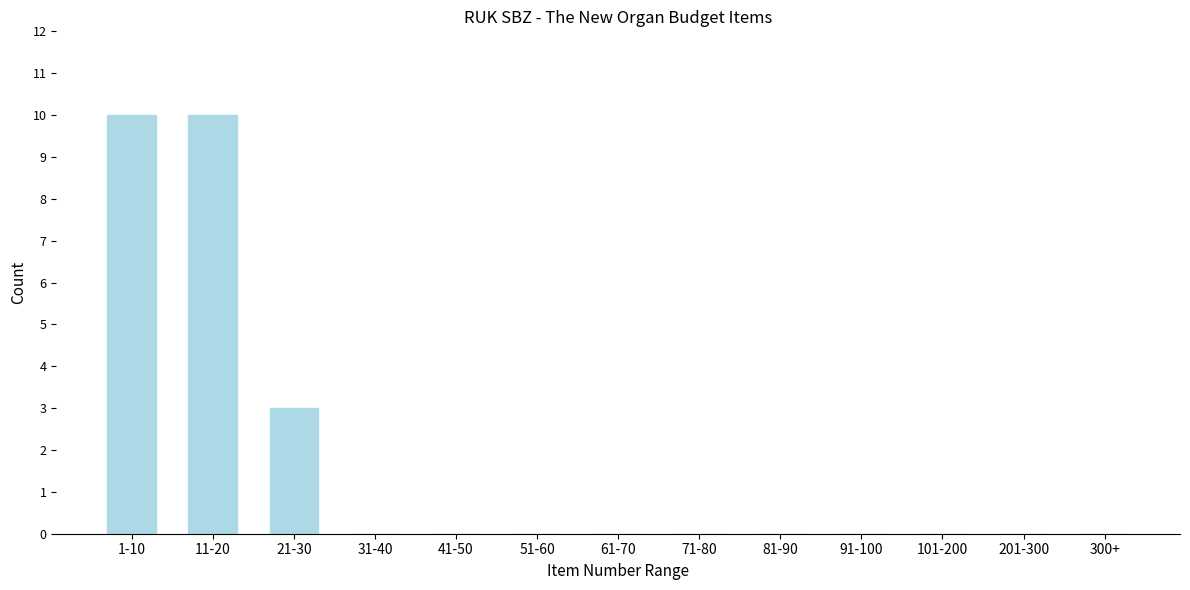

Where is the data nearest to the value 5?

21-30